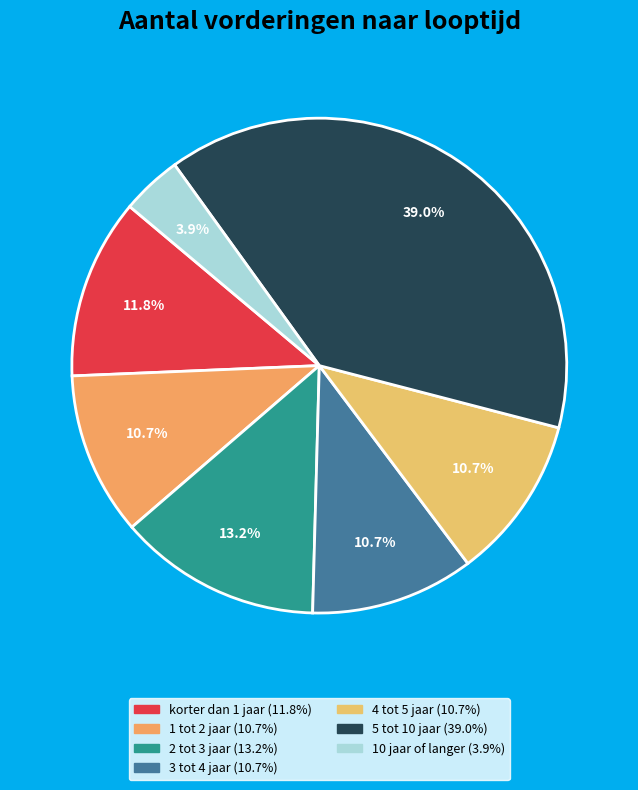

What is the change in value from 4 tot 5 jaar to 10 jaar of langer?

-6480